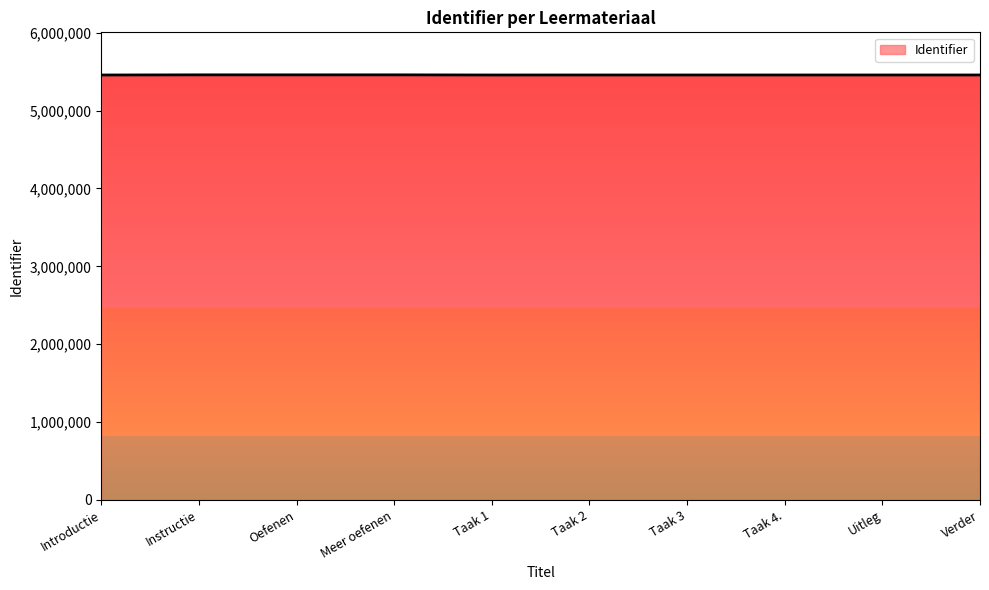

What is the ratio of the value at Taak 1 to the value at Verder?

1.0